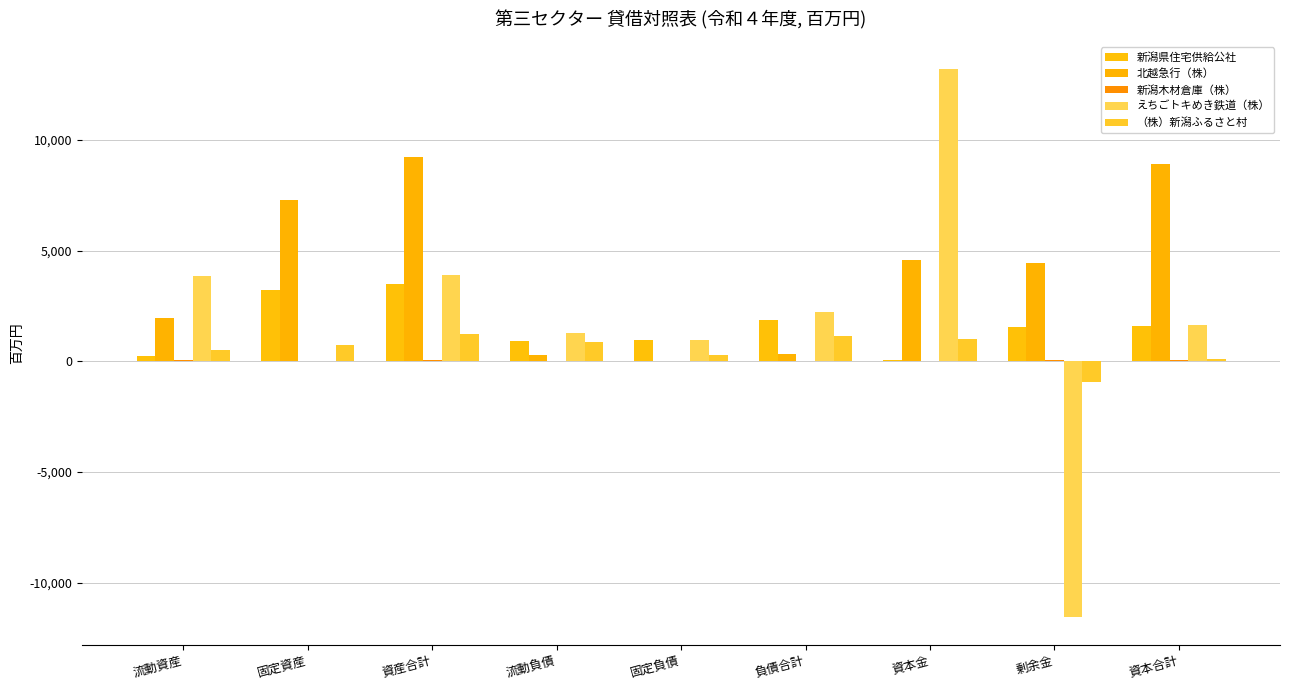

Between 資産合計 and 流動負債, which is larger?

資産合計